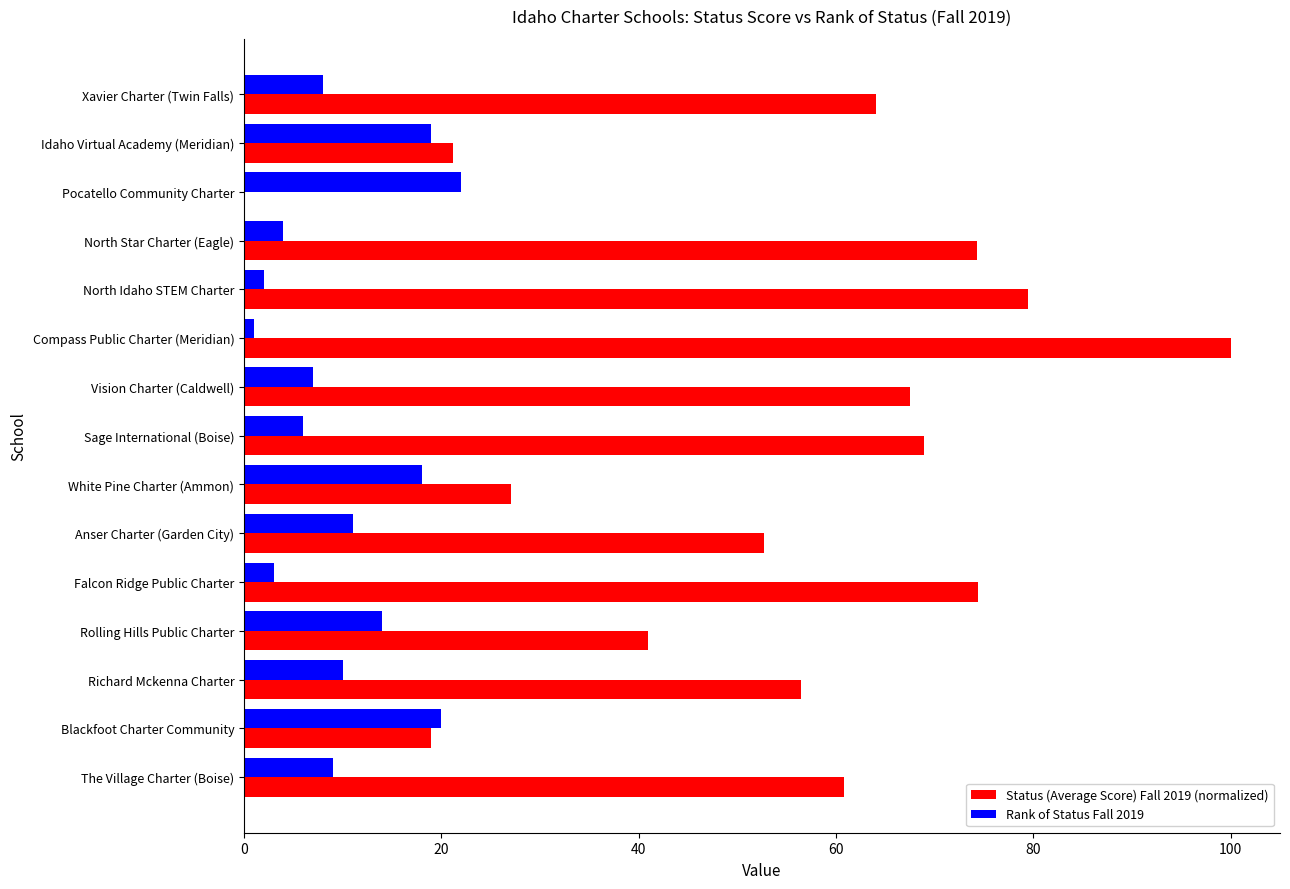

Which series changed the most between Anser Charter (Garden City) and Falcon Ridge Public Charter?

Status (Average Score) Fall 2019 (normalized)